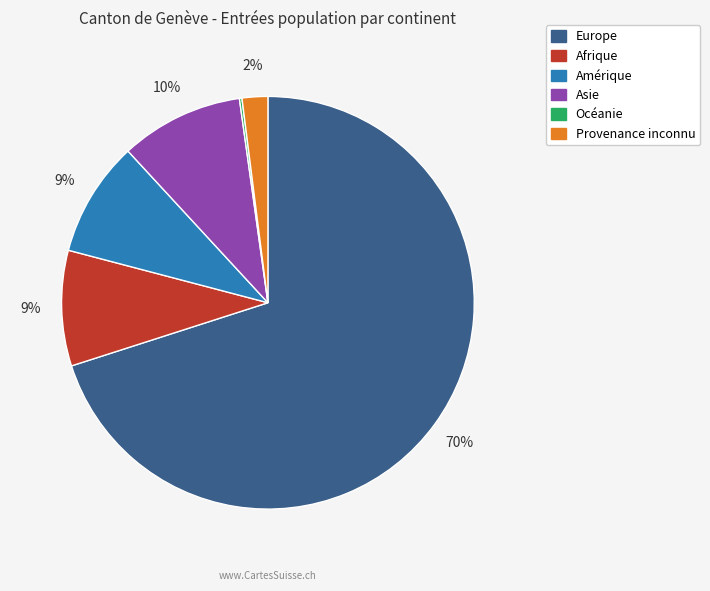

To the nearest percent, what portion does Asie represent?

10%